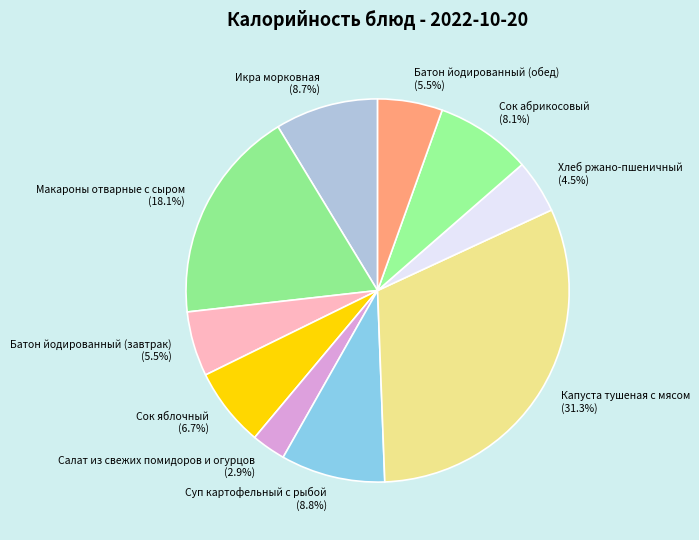

Which category has the smallest portion of the pie?

Салат из свежих помидоров и огурцов